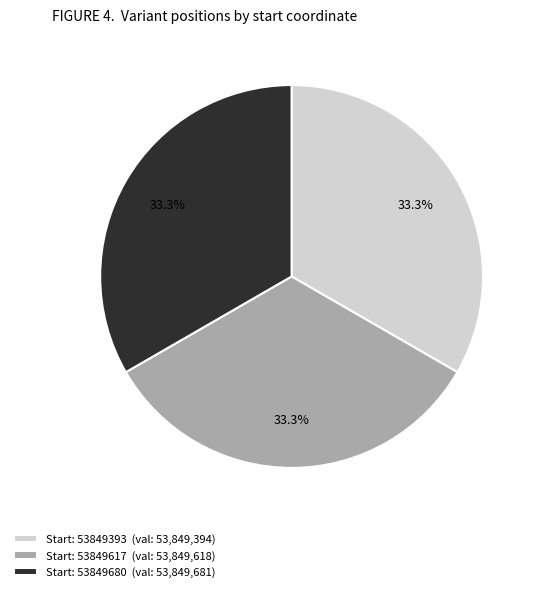

Approximately how many times larger is the value at Start: 53849393 (val: 53,849,394) compared to Start: 53849680 (val: 53,849,681)?

1.0